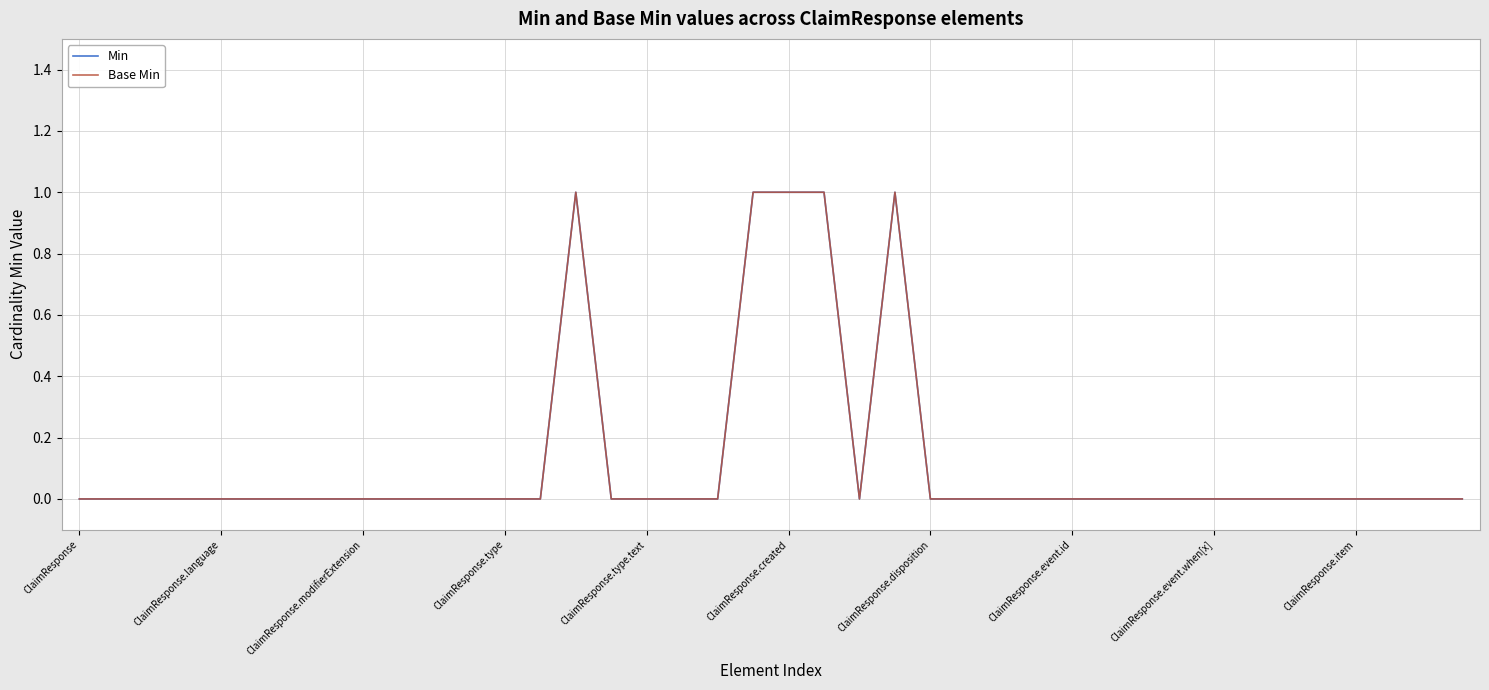

Is this an area chart (filled region under the line)?

No